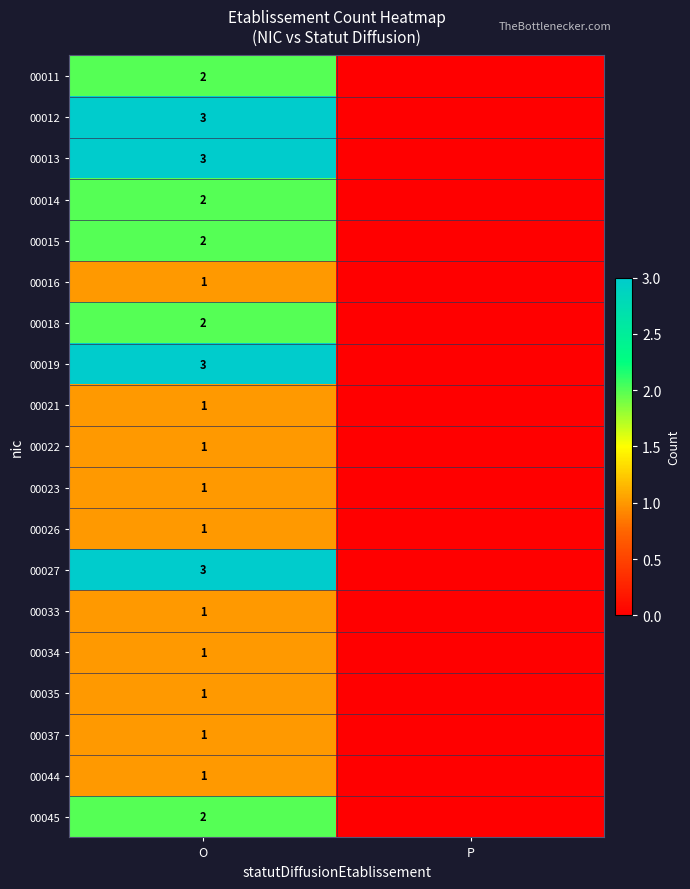

The 00014 series shows 2 at O. True or false?

True